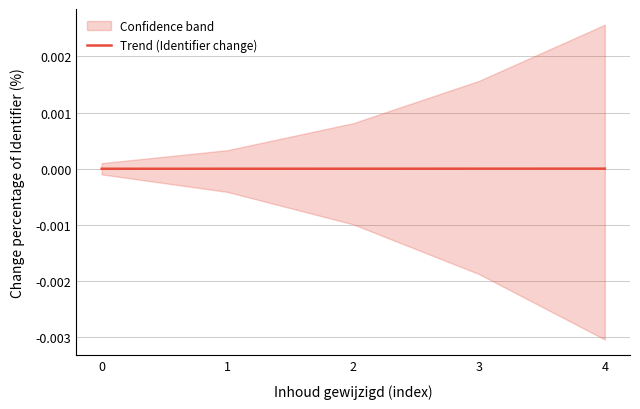

List the labels in order of value, largest first.

4, 3, 2, 1, 0